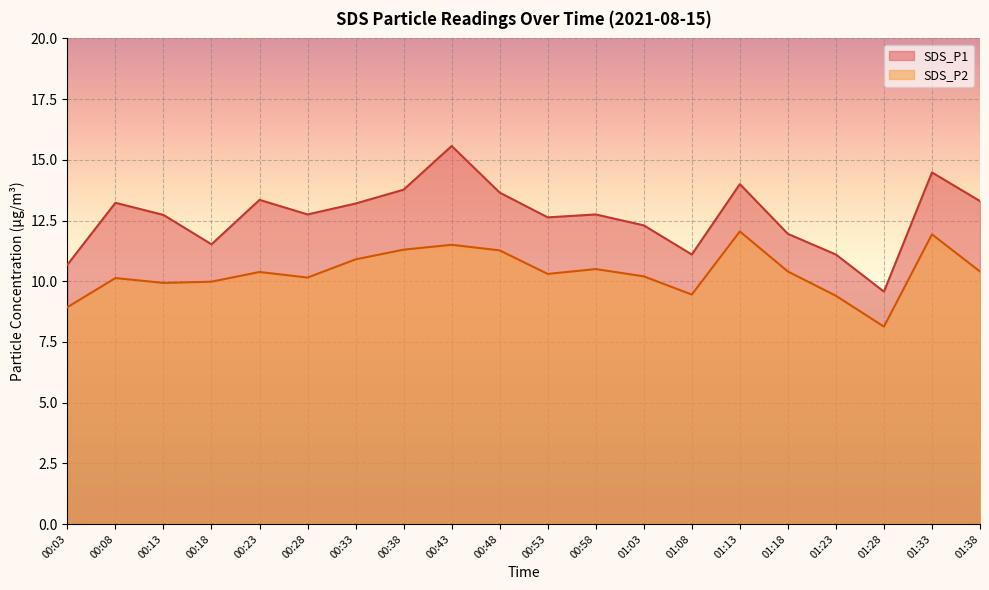

Where does the SDS_P1 series first go above 12?

00:08